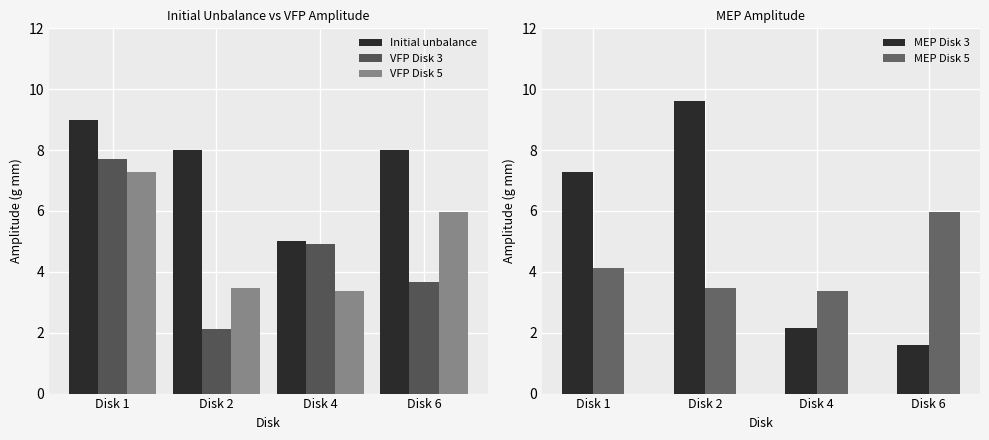

Which category has the lowest value across all series?

Disk 6